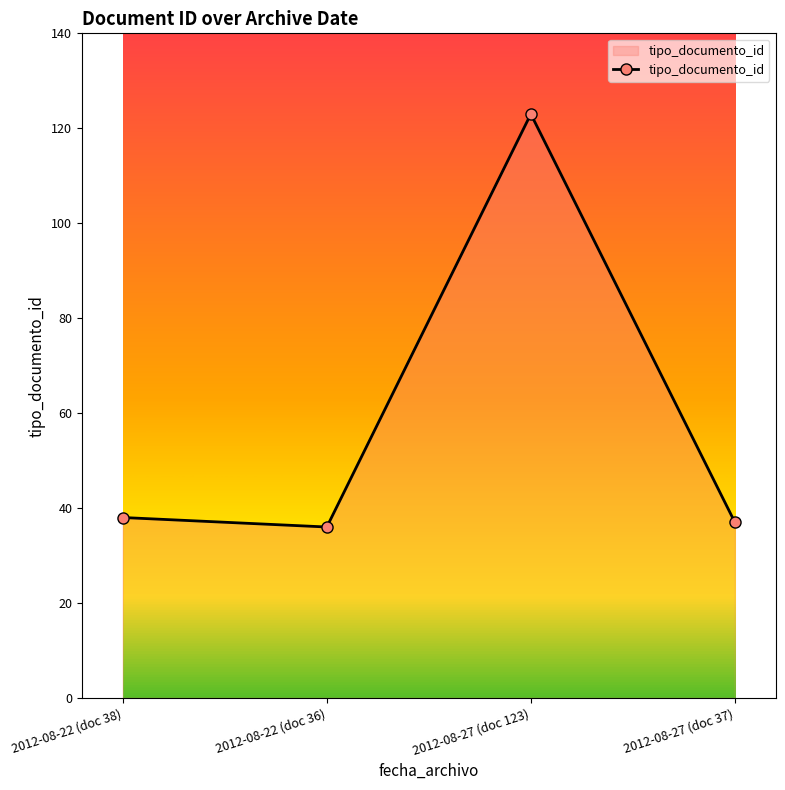

What is the smallest value displayed?

36